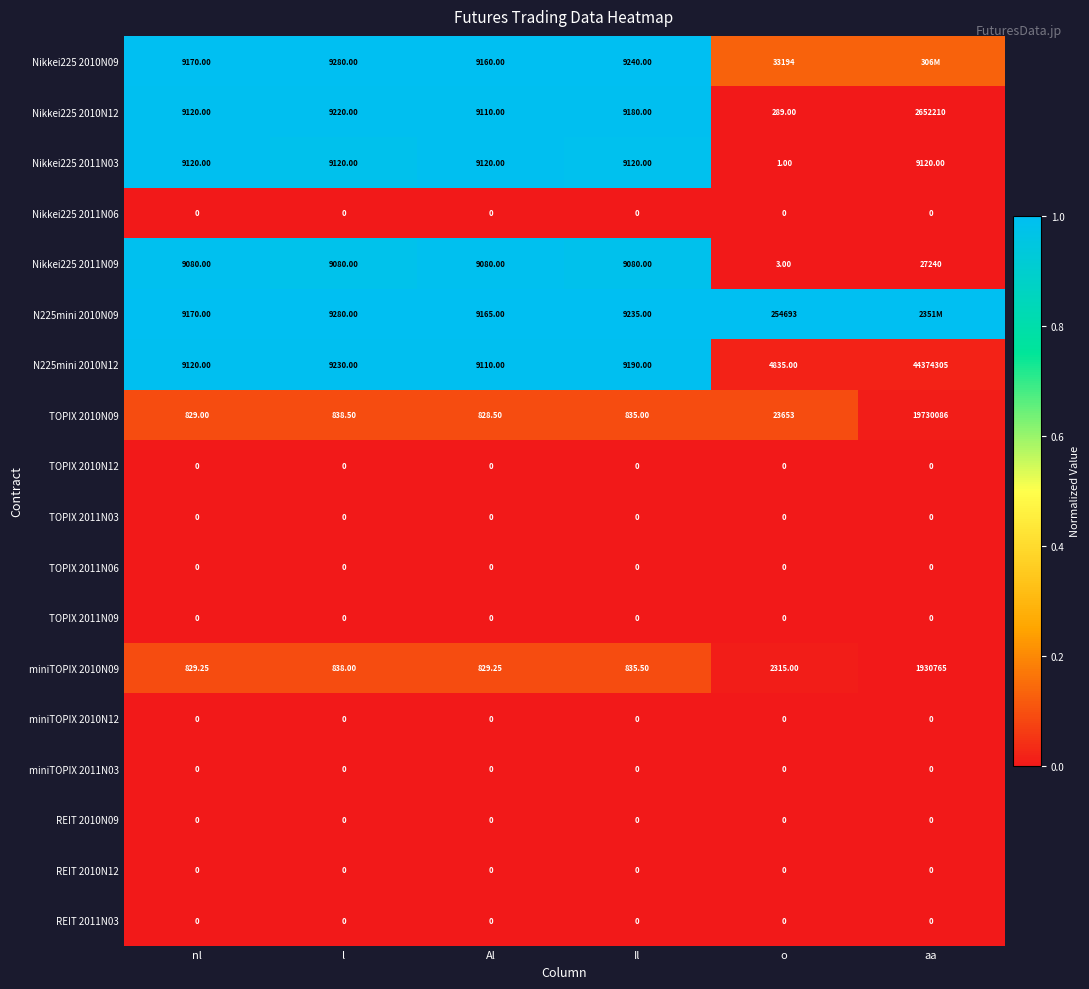

Which has a higher value, Al or o?

Al